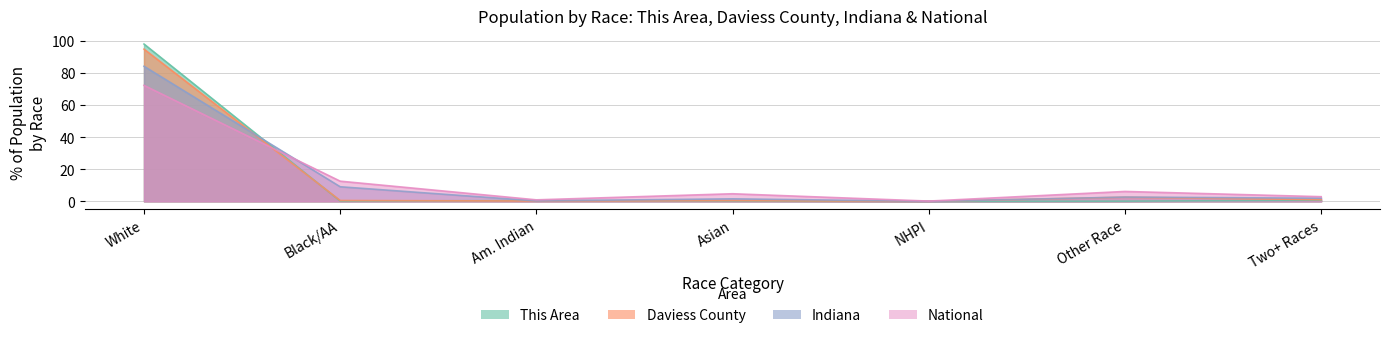

The value of Daviess County at NHPI is 0.0. True or false?

True